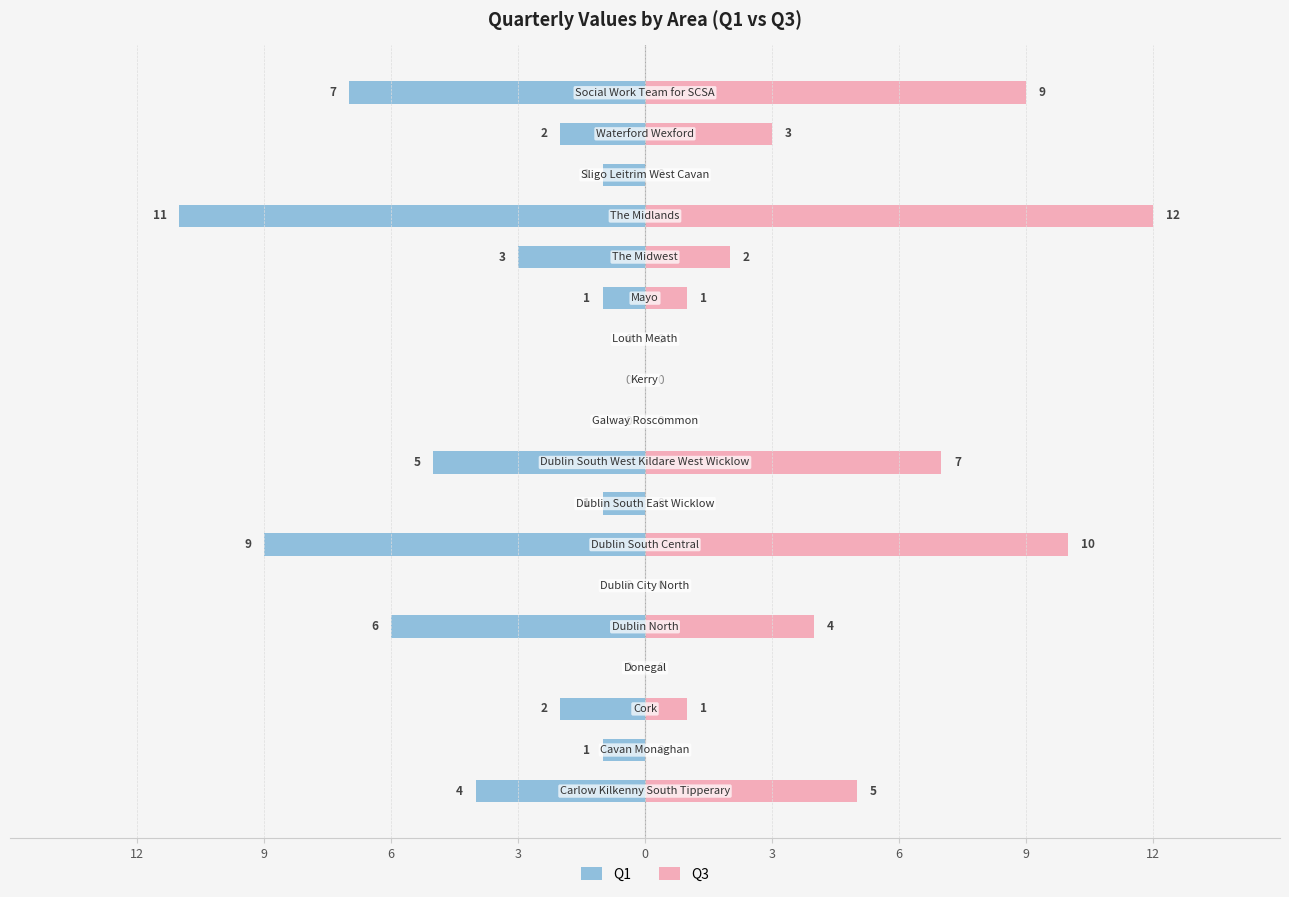

What is the value of the Q1 bar at the 1st from the left?

-4